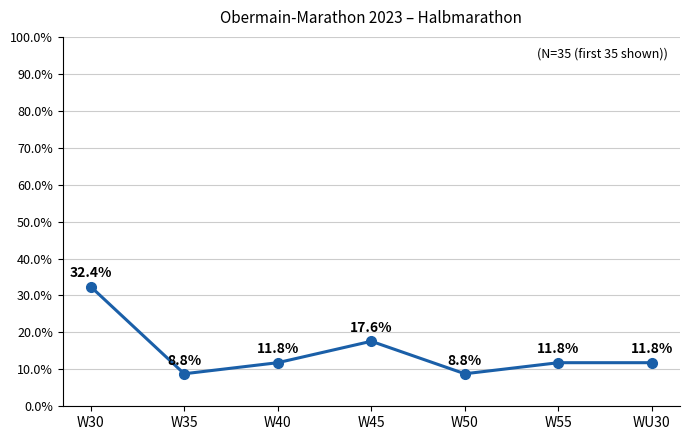

Between W55 and W45, which is larger?

W45